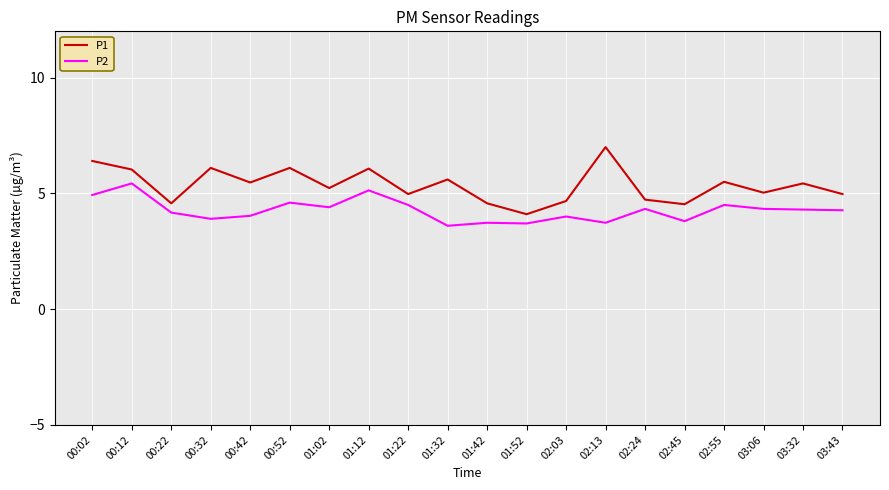

True or false: P2 has a value of 3.6 at 01:32.

True